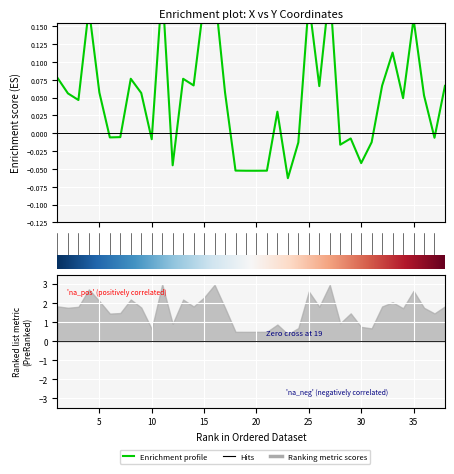

What is the greatest value displayed?

0.2